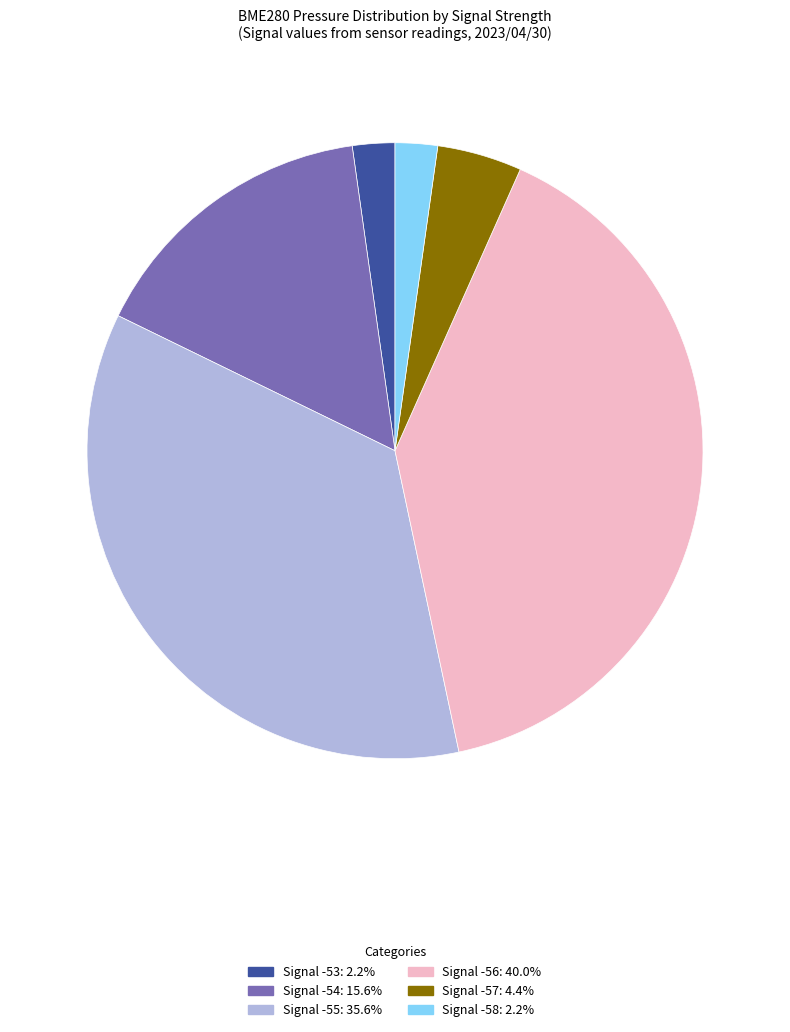

Does any single category account for the majority?

No